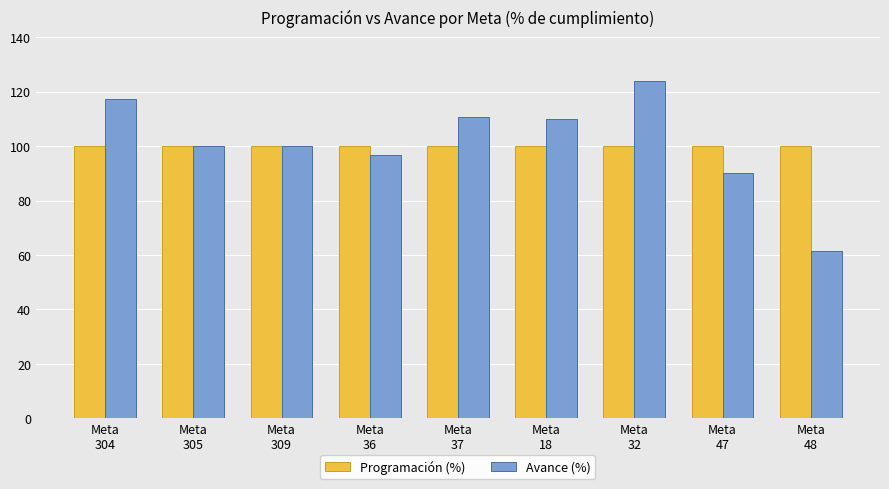

What is the total value across all series at Meta
36?

196.8